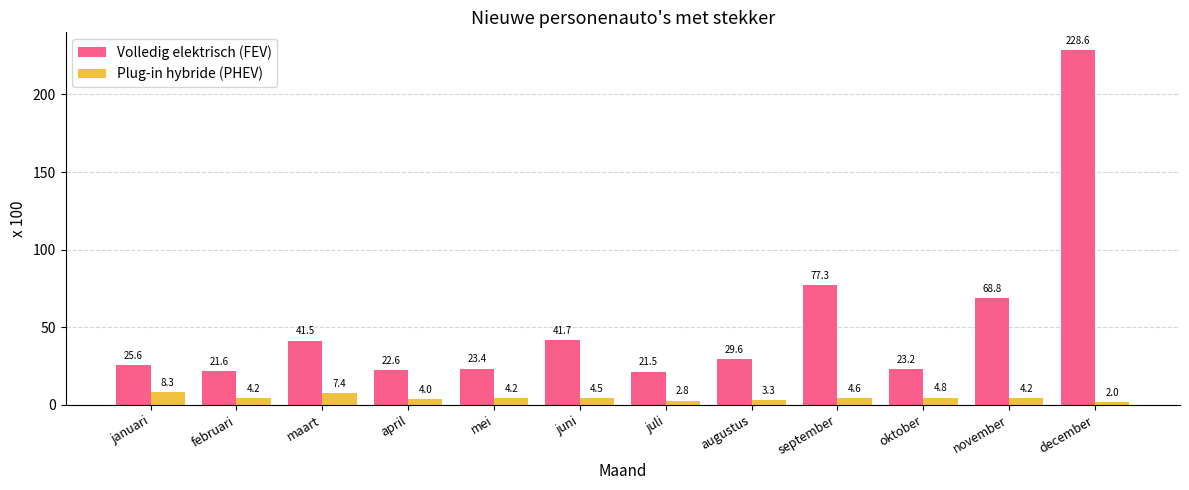

Is it true that Volledig elektrisch (FEV) equals 17.0 at juni?

False